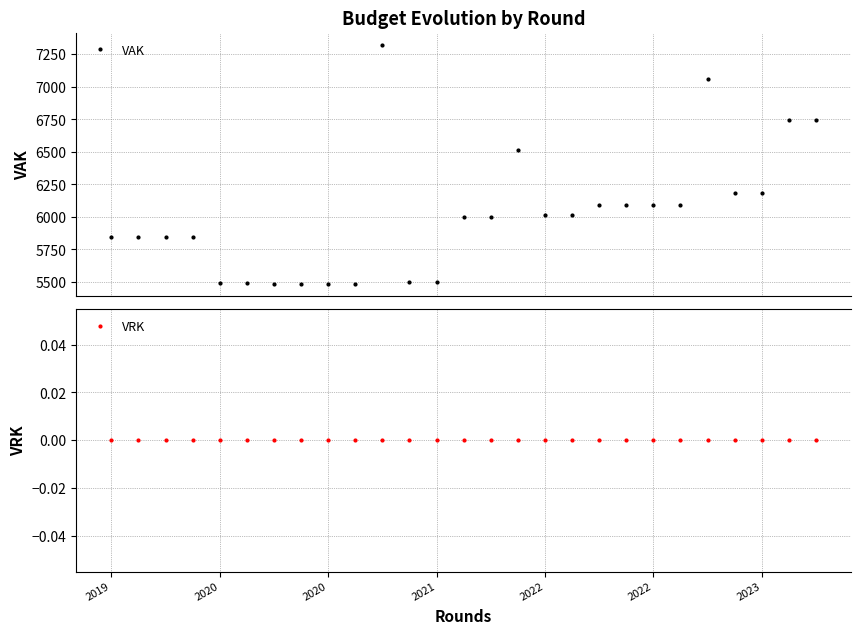

True or false: VRK has more than 2 interior local peaks.

False